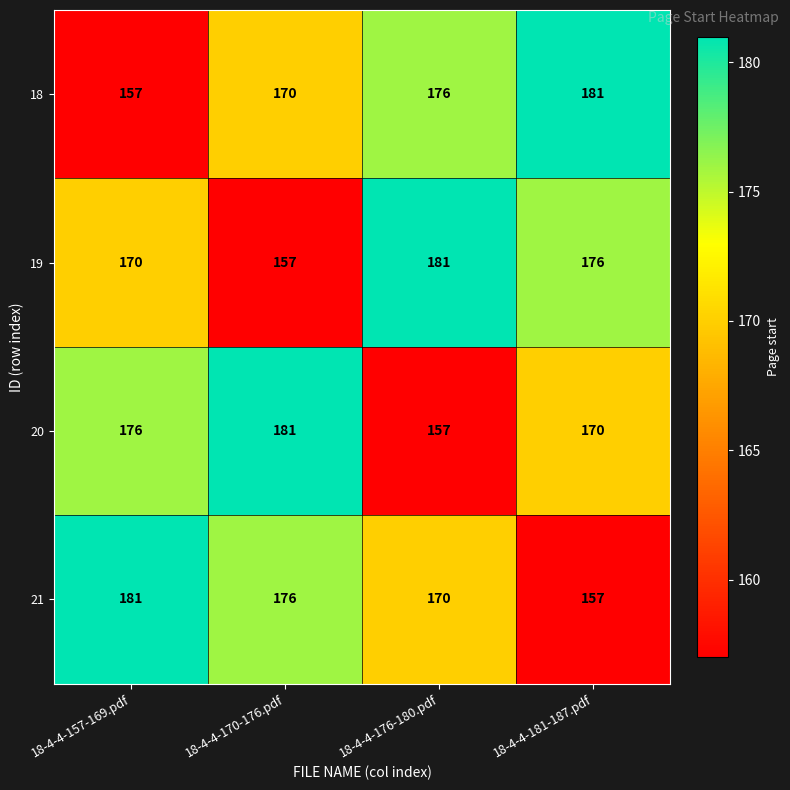

At how many categories does at least one series exceed 160?

4